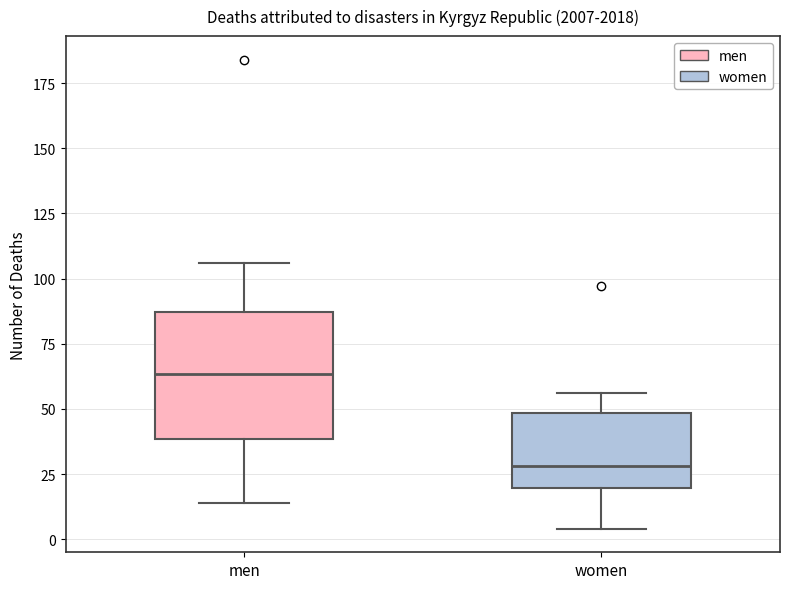

Where is the upper edge of the box for women on the y-axis? The values are not printed on the chart, so give them approximately, as read against the axis.

50